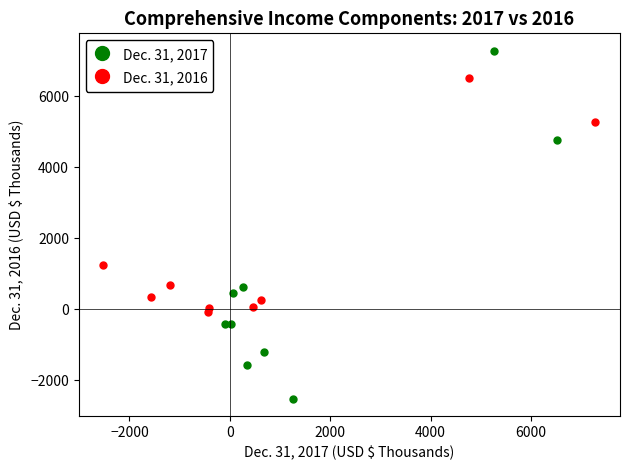

Which series reaches the maximum Y coordinate?

Dec. 31, 2017